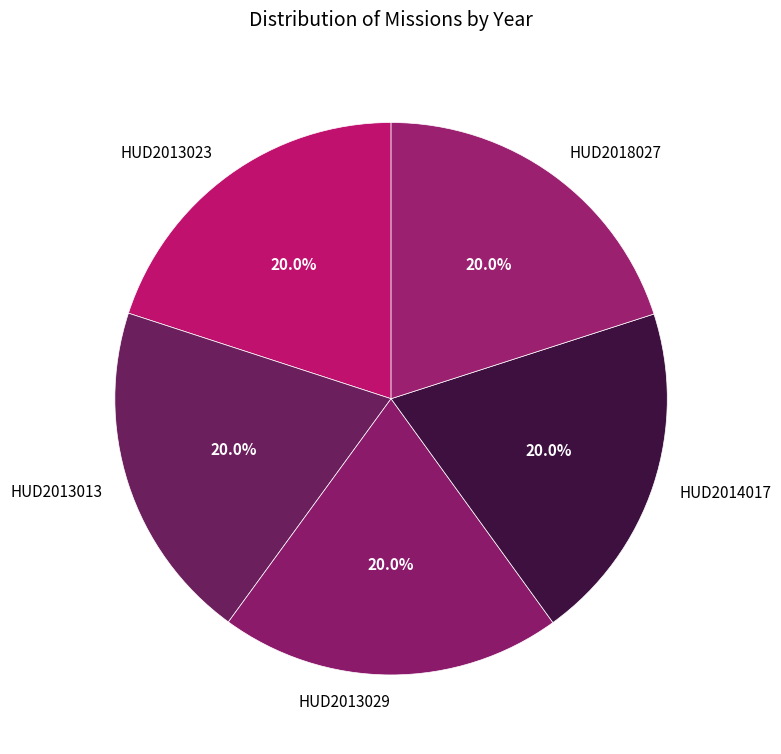

How many segments does this pie chart have?

5